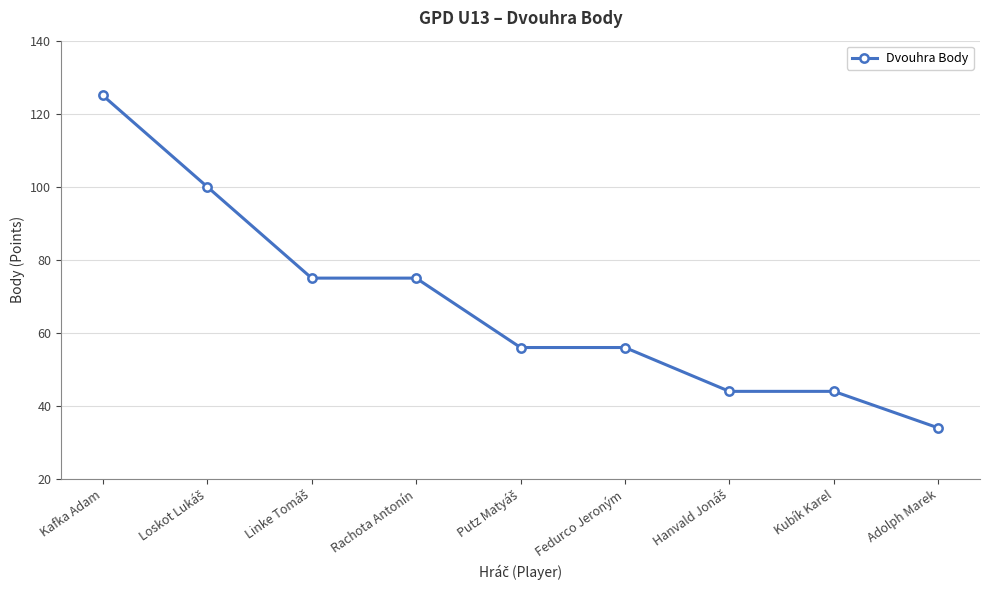

Between Rachota Antonín and Kafka Adam, which is larger?

Kafka Adam